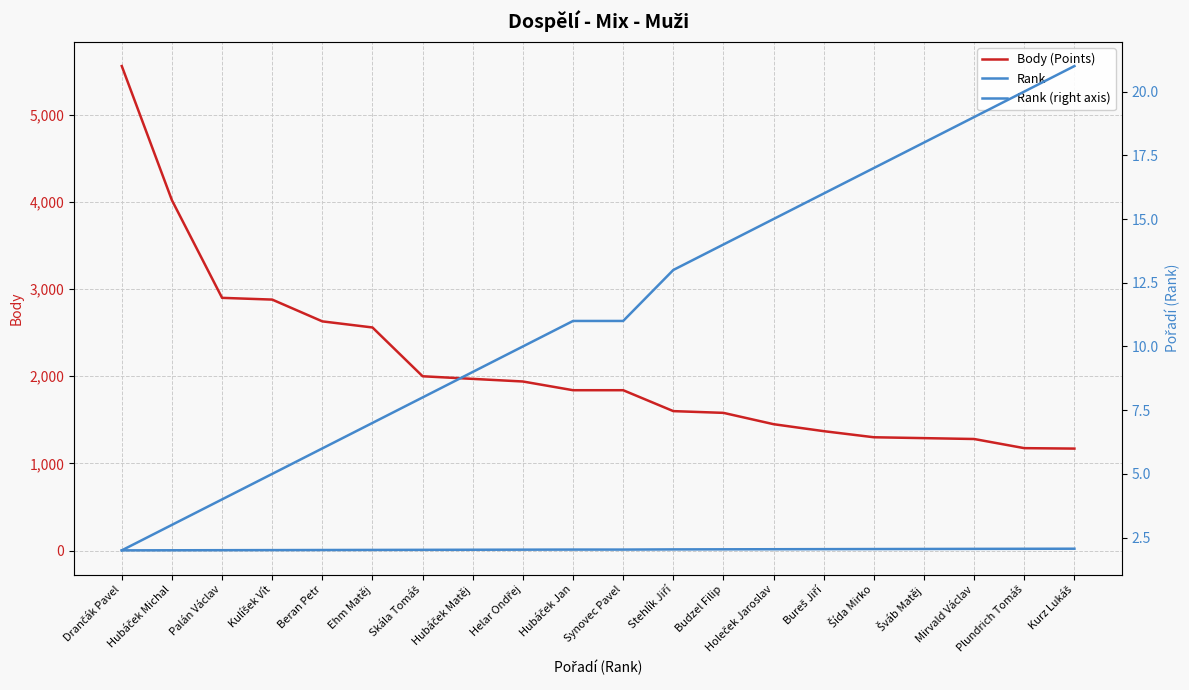

Where is Body (Points) nearest to the value 3365?

Palán Václav